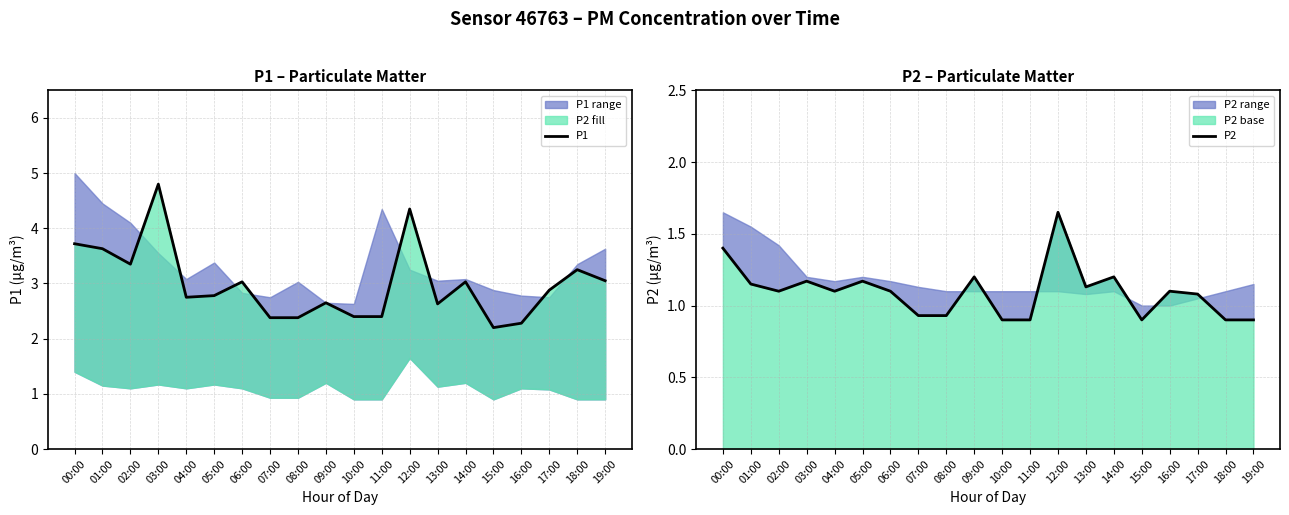

True or false: P1 has a value of 2.4 at 07:00.

True